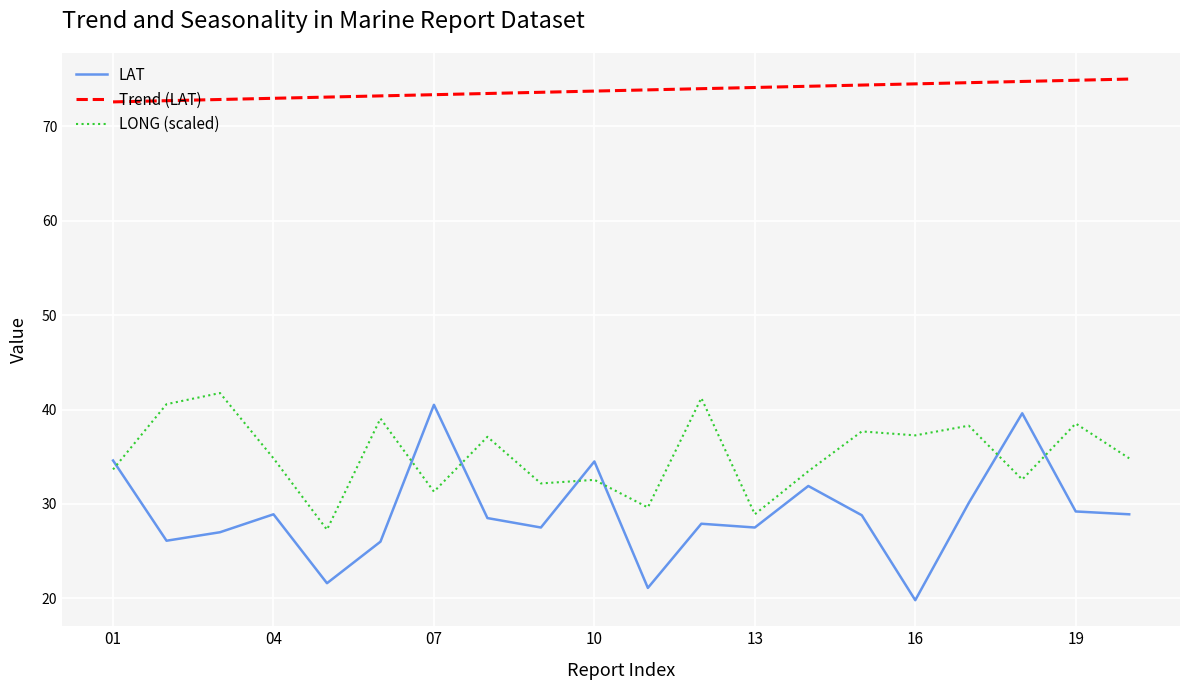

What is the greatest value displayed?

75.0